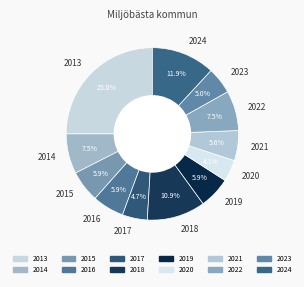

Is there any slice that represents more than half of the pie?

No